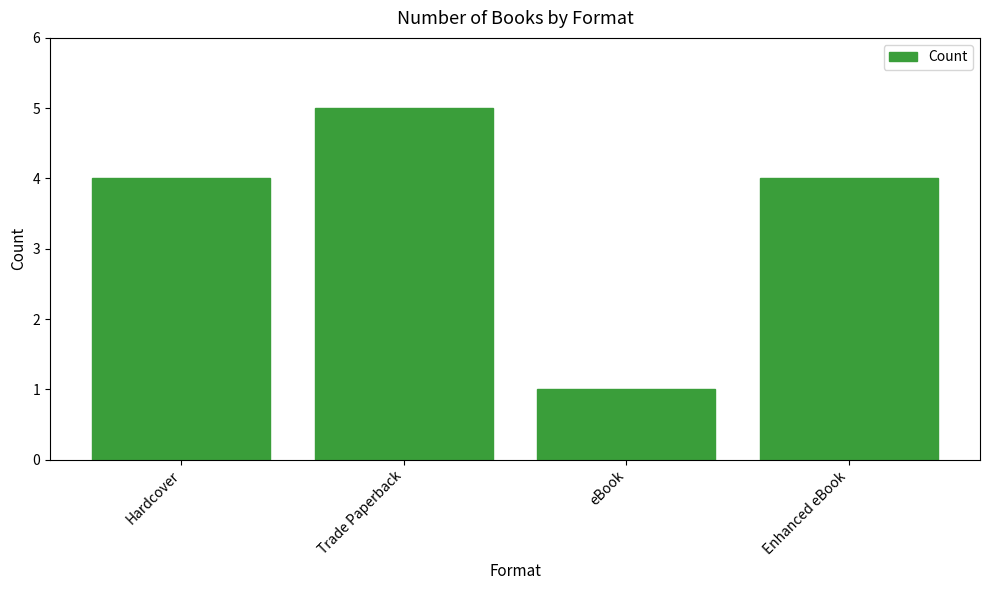

Count the values in the range 4 to 5.

3